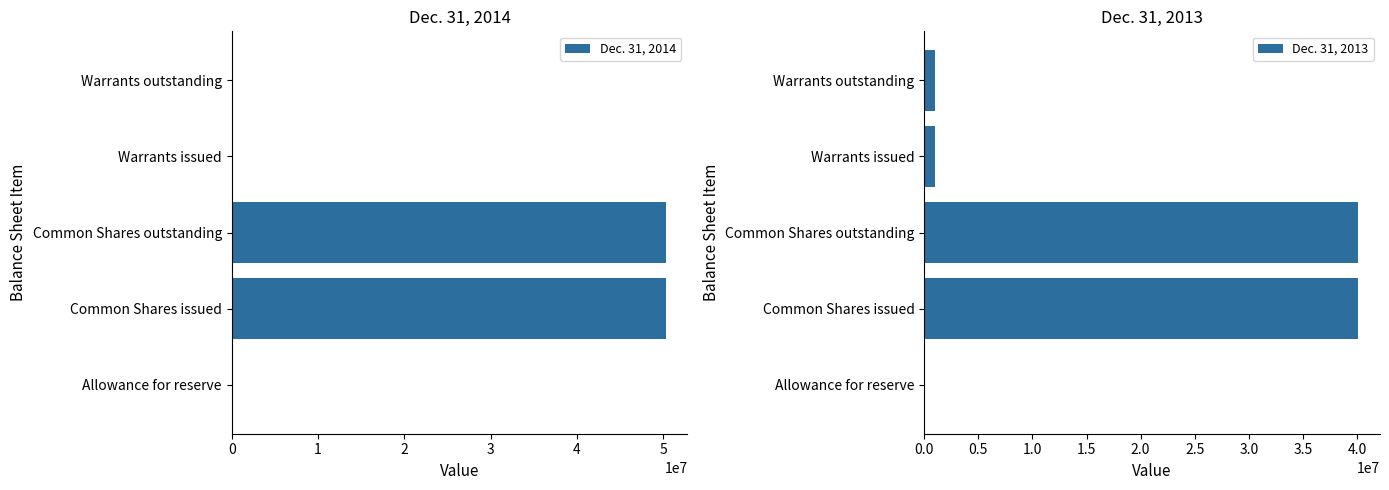

The value of Dec. 31, 2014 at Warrants outstanding is 32029486. True or false?

False